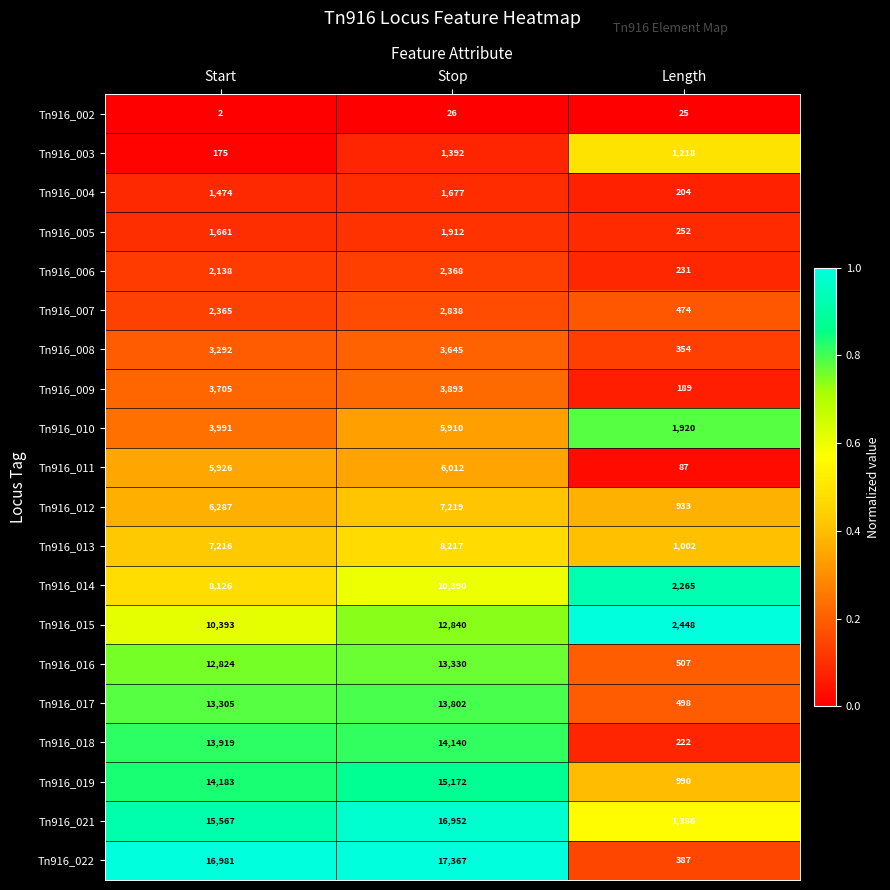

What is the approximate value of Tn916_012 at Length, to the nearest 100?

900